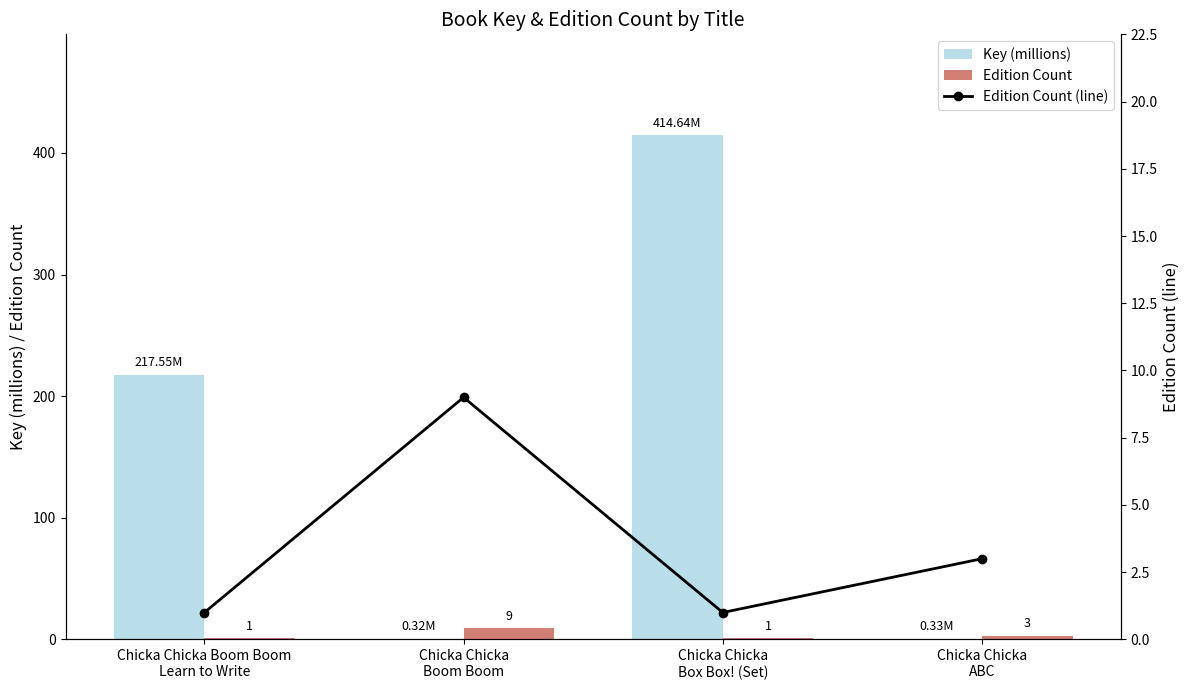

What is the total value across all series at Chicka Chicka
Boom Boom?

18.3